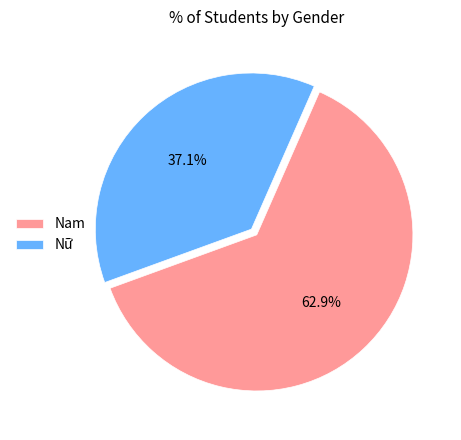

To the nearest percent, what is the combined percentage of Nam and Nữ?

100%